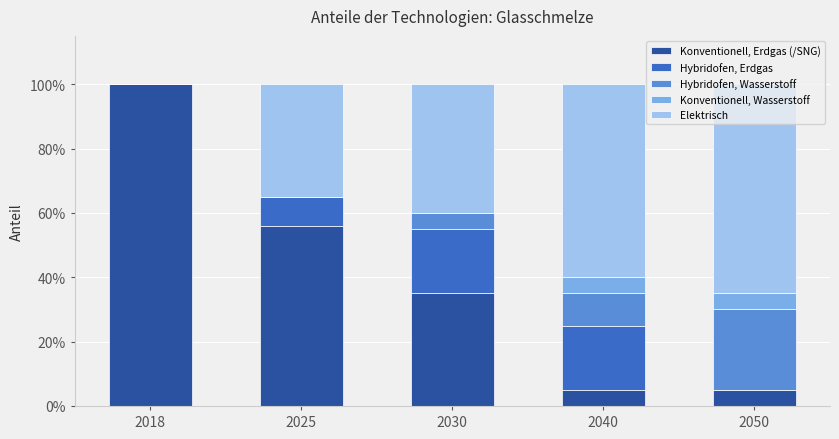

The value of Konventionell, Wasserstoff at 2040 is 0.1. True or false?

True